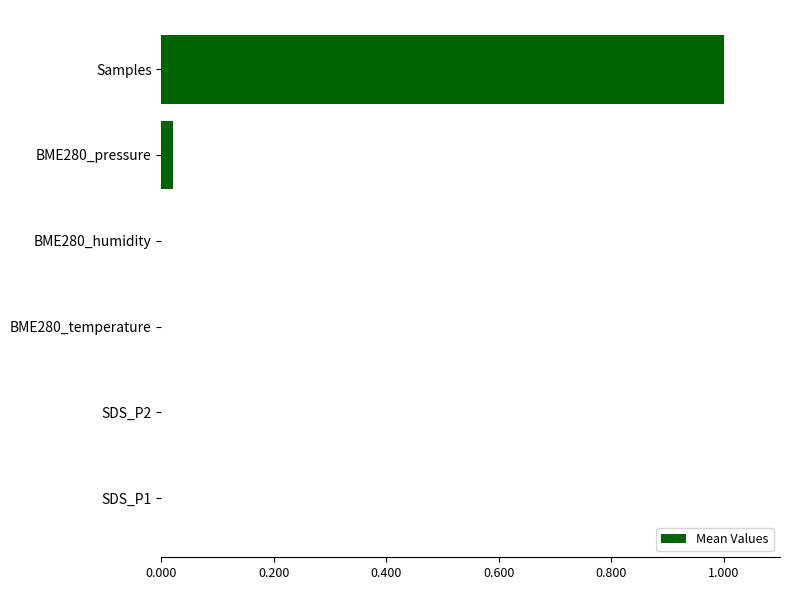

What is the greatest value displayed?

1.0